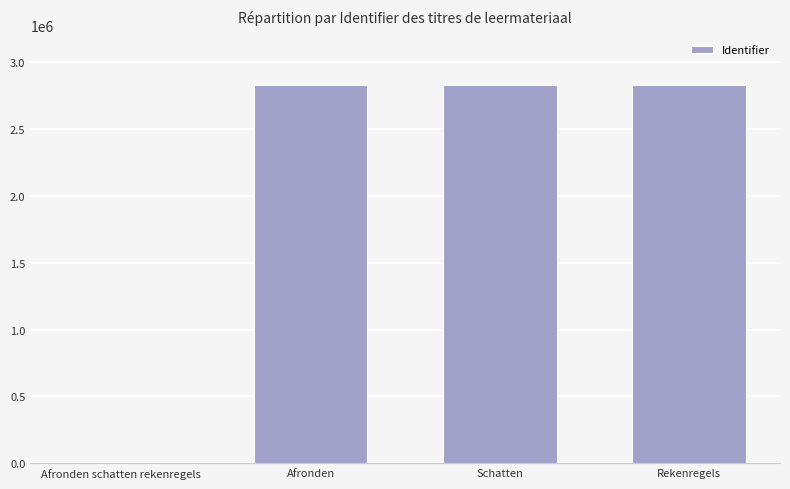

Approximately how many times larger is the value at Afronden compared to Schatten?

1.0